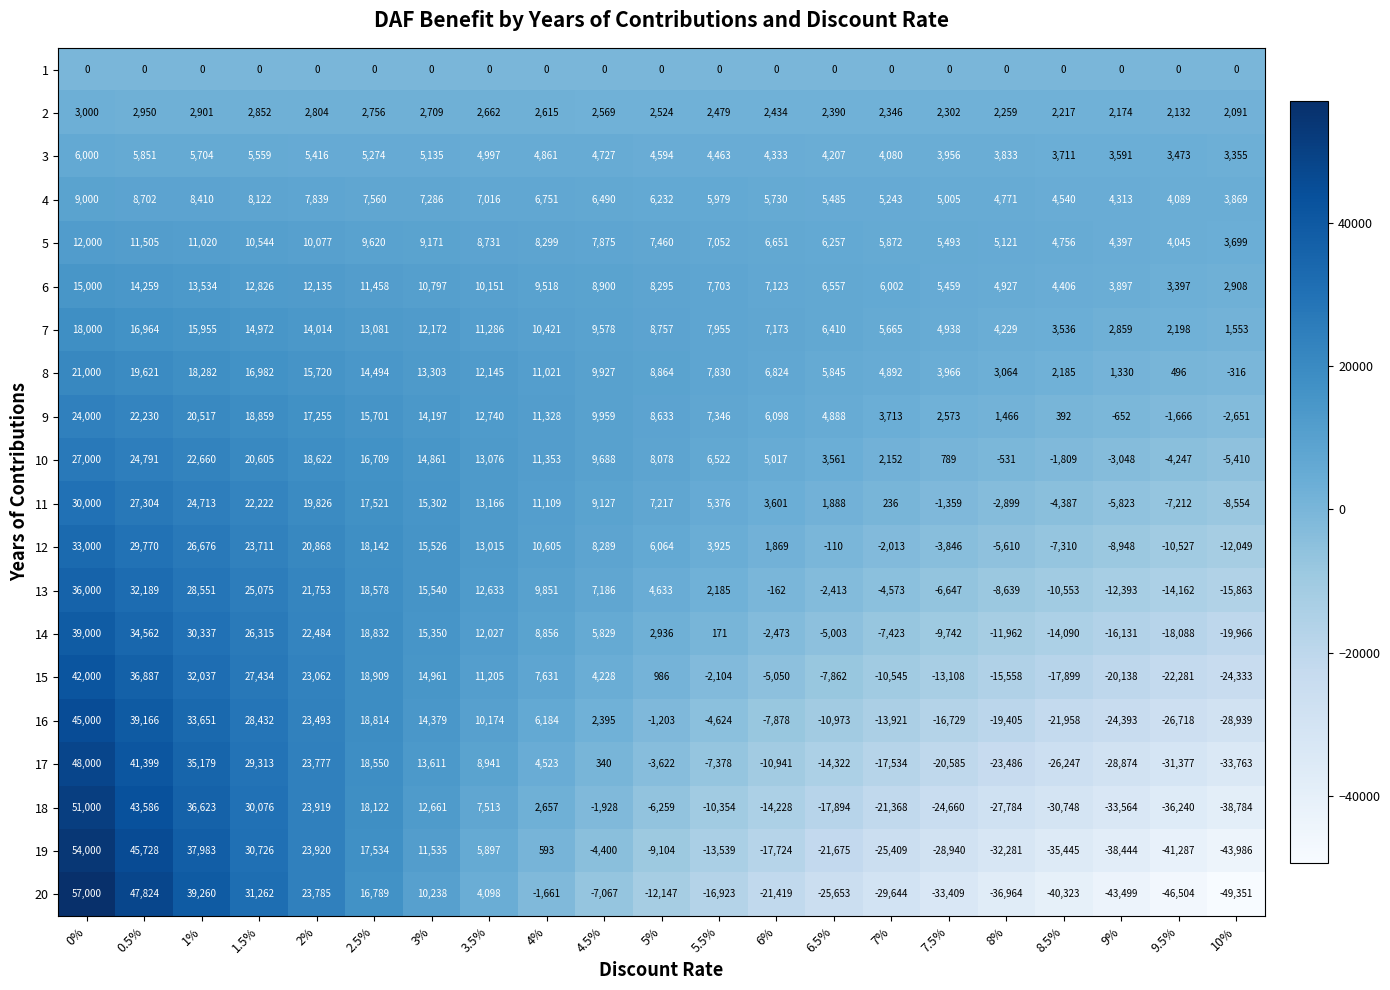

The value of 5 at 5% is 7460. True or false?

True